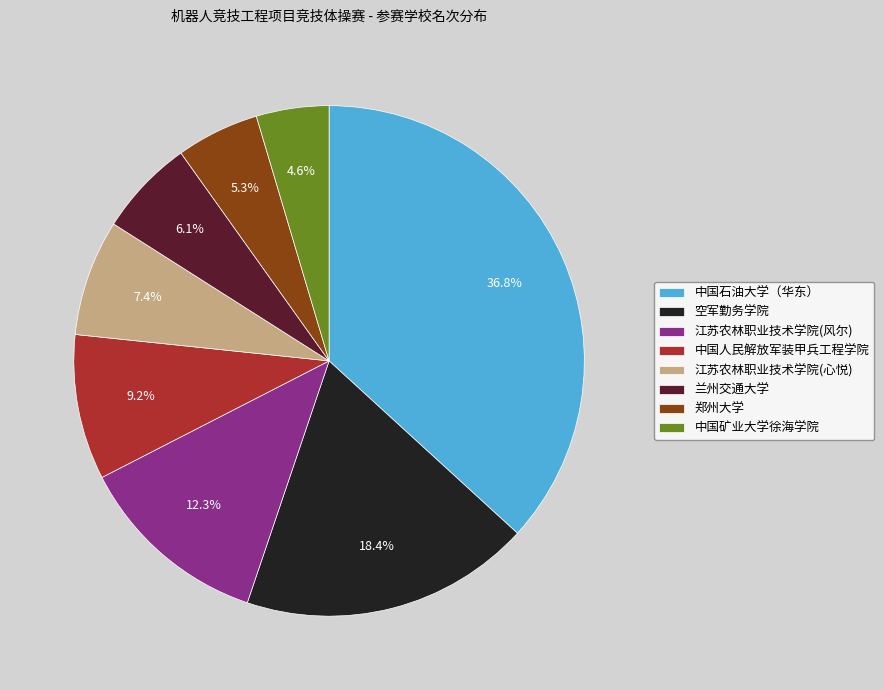

What percentage is the 中国人民解放军装甲兵工程学院 slice, to the nearest percent?

9%